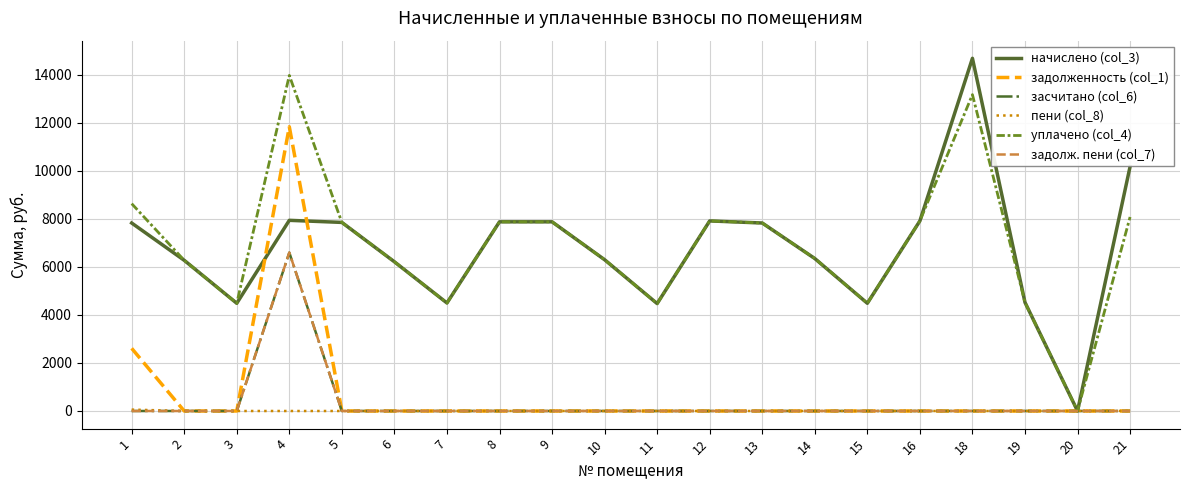

Does the chart display data point markers on the line(s)?

No